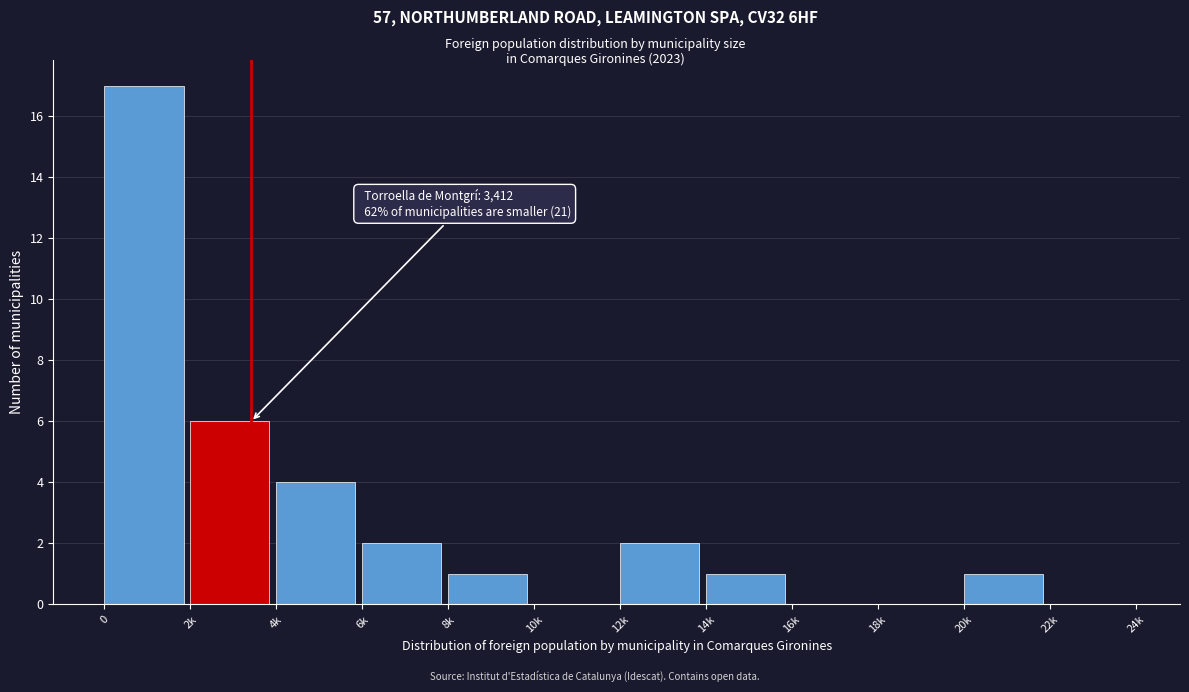

Reading left to right, list all the values displayed in this chart.

0=17	2k=6	4k=4	6k=2	8k=1	10k=0	12k=2	14k=1	16k=0	18k=0	20k=1	22k=0